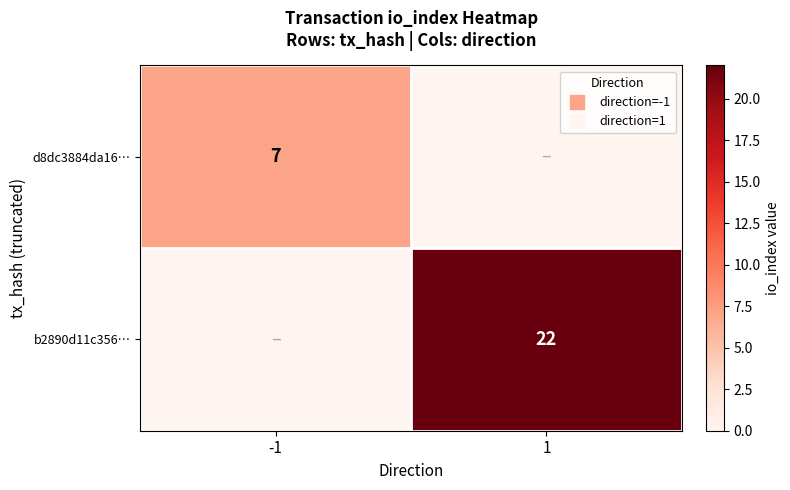

Is the value of b2890d11c356… at -1 greater than the value of d8dc3884da16… at -1?

No